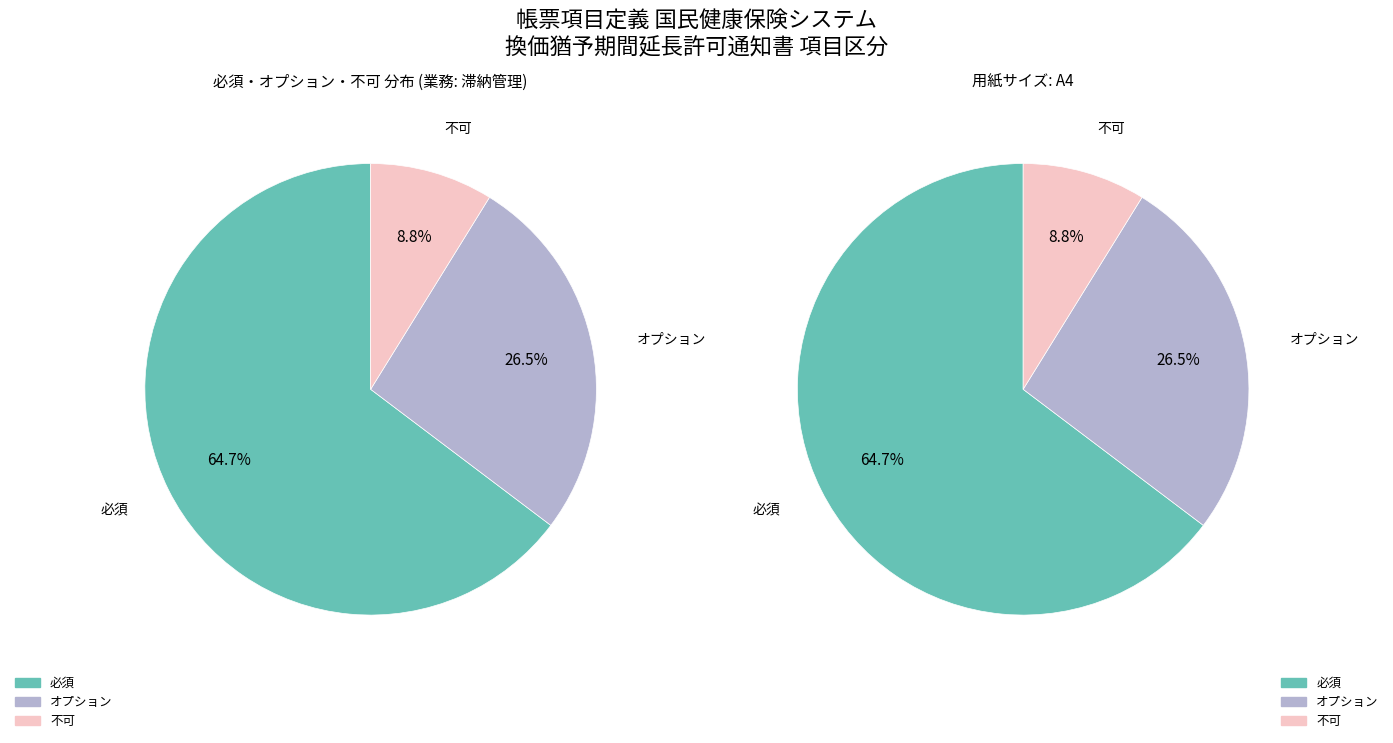

Which slice is the smallest?

不可